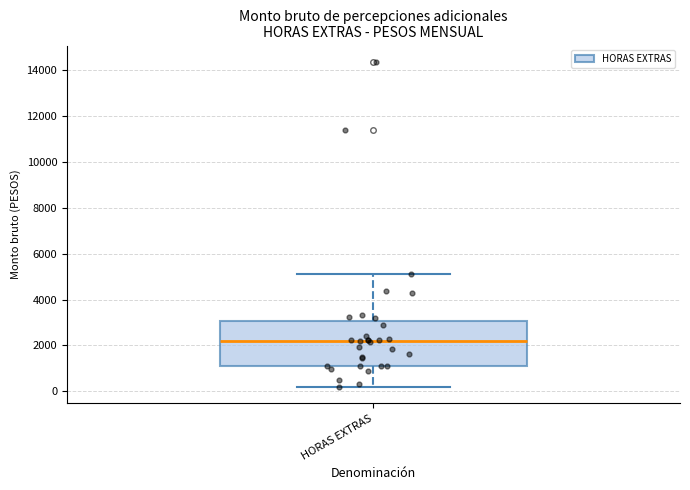

Read this box plot against the y-axis: the position of the median line, the range covered by the box, and the ends of both whiskers. The values are not printed on the chart, so give them approximately, as read against the axis.

median 2200, box 1200 to 3000, whiskers 200 to 5200